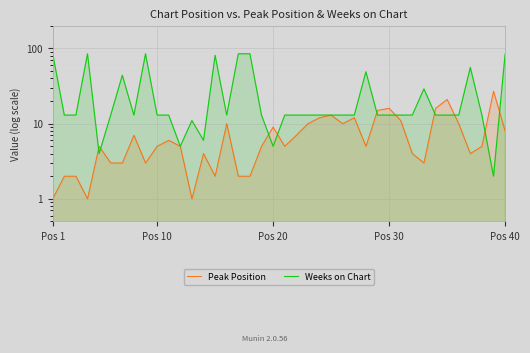

How many times do Weeks on Chart and Peak Position cross each other?

10